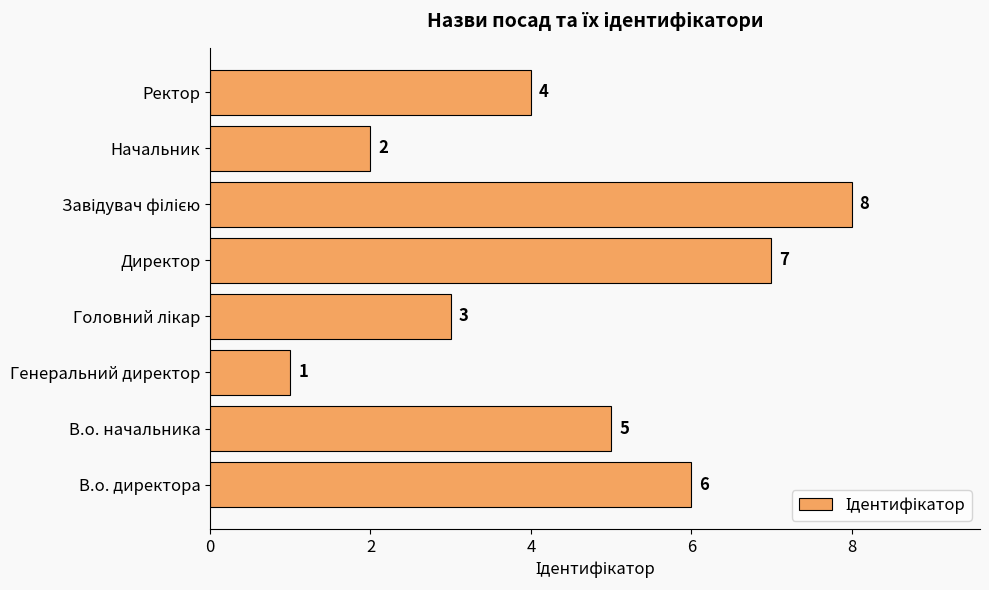

What is the difference between the maximum and minimum values?

7